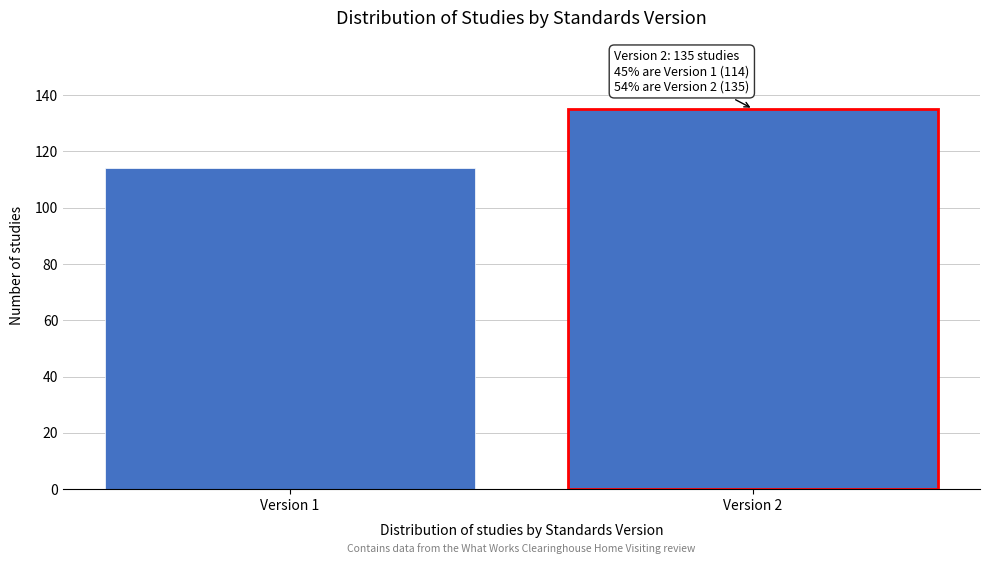

Reading left to right, what are all the values shown in this chart?

Version 1=114	Version 2=135